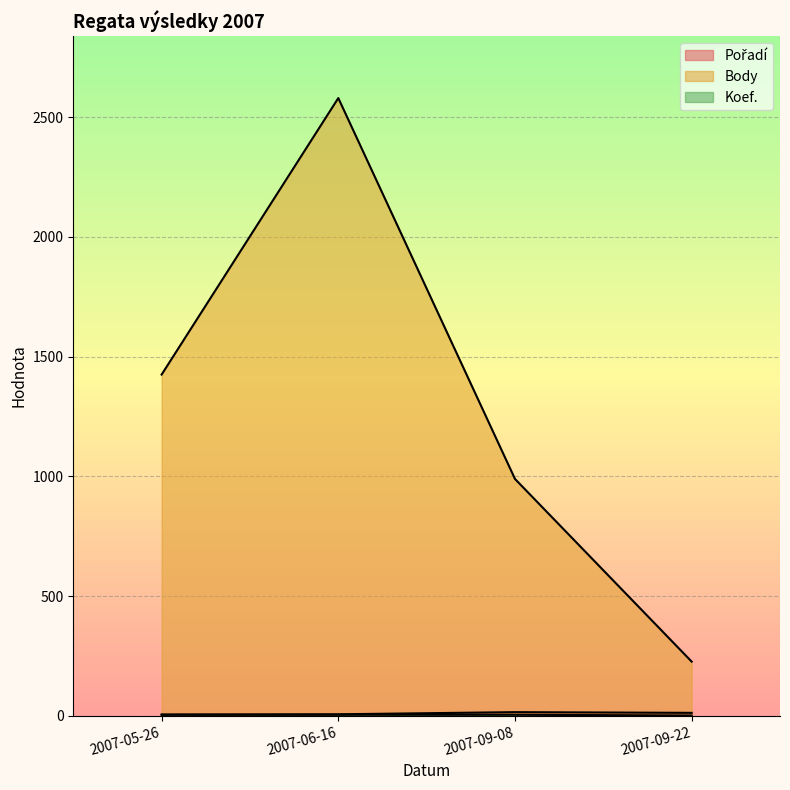

How many lines are shown in the chart?

3